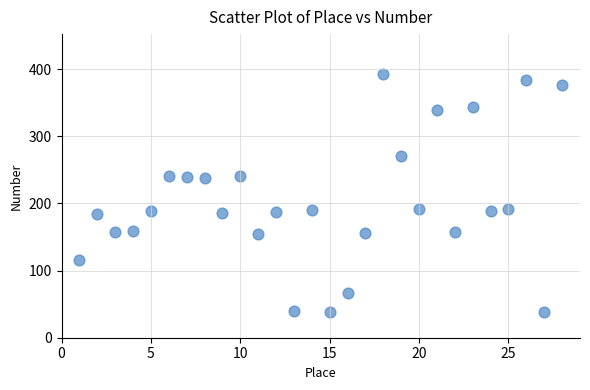

What is the range of Y values (max minus min)?

355